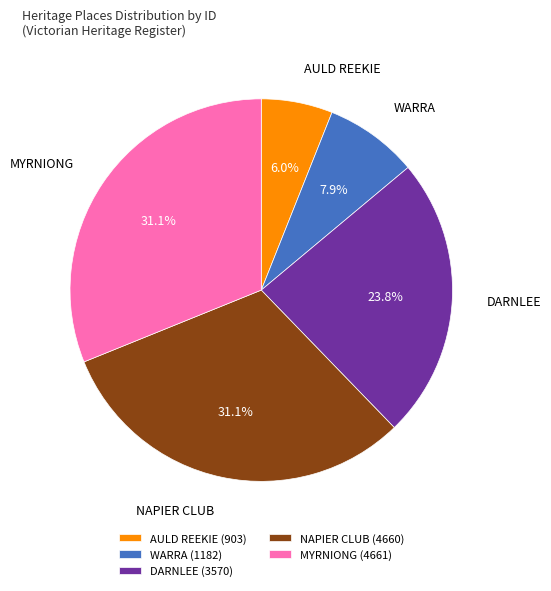

Which has a higher value, DARNLEE or MYRNIONG?

MYRNIONG